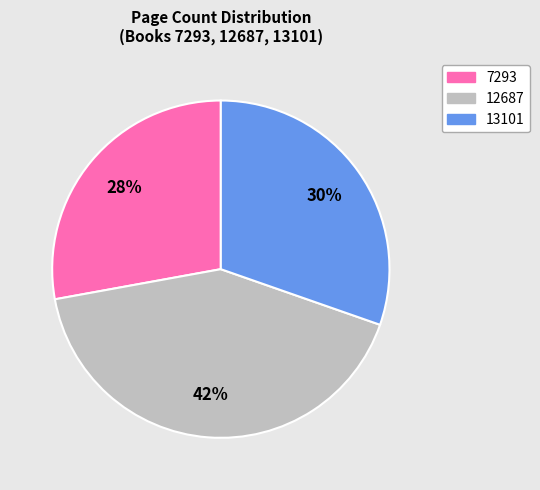

Which category has the smallest portion of the pie?

7293